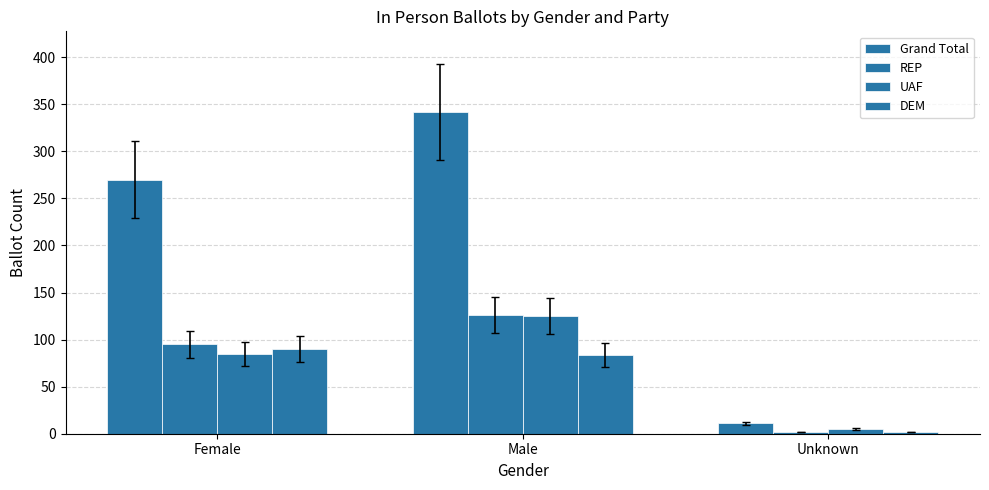

Reading left to right, list all the values displayed in this chart.

Grand Total: 270	342	11
REP: 95	126	2
UAF: 85	125	5
DEM: 90	84	2